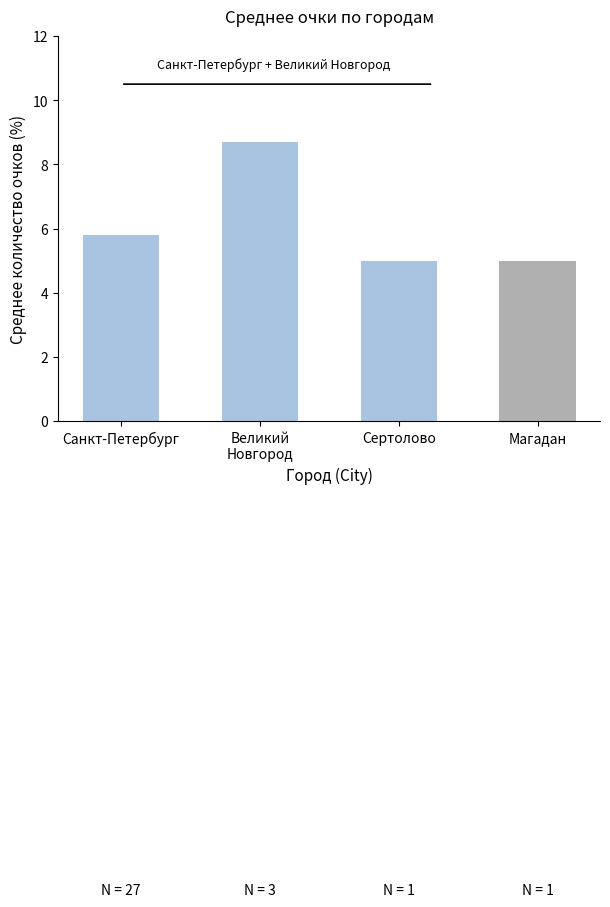

What is the value of the 2nd bar from the left?

8.7